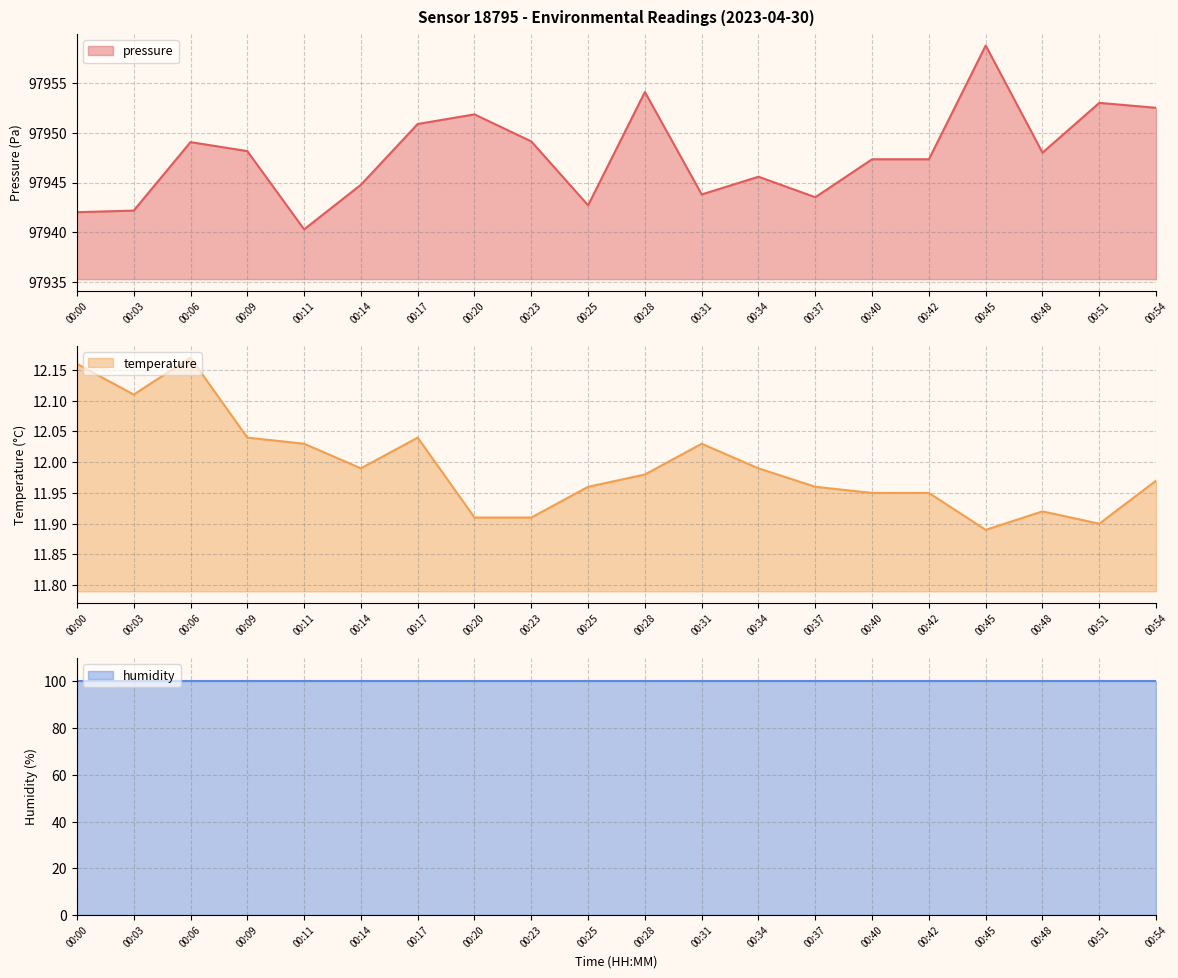

At which label is pressure closest to 97949?

00:06